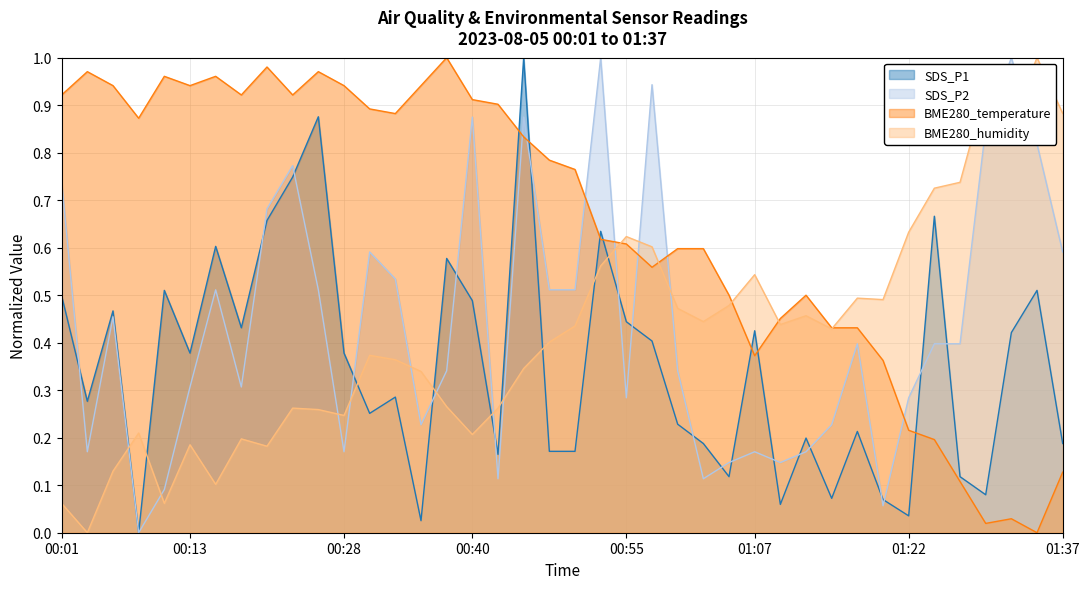

At how many categories does at least one series exceed 0?

40